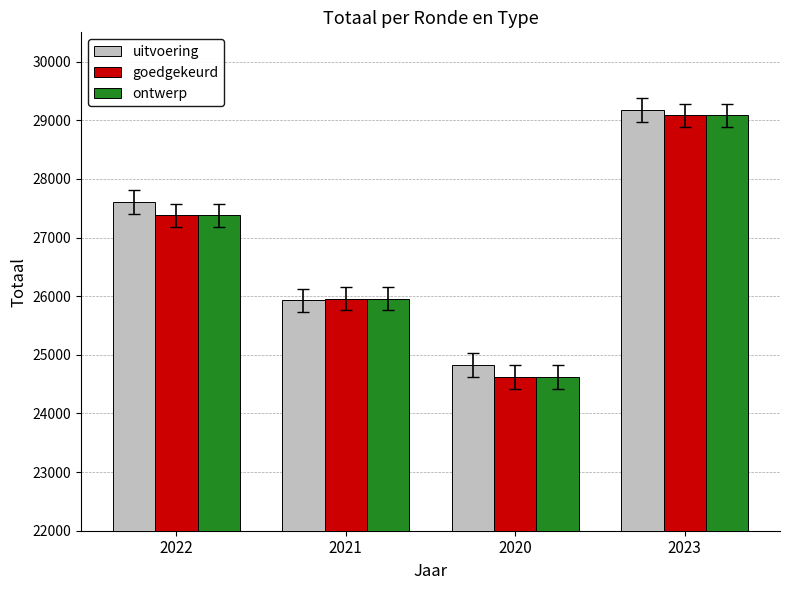

Between 2021 and 2023, which series saw the biggest shift?

uitvoering